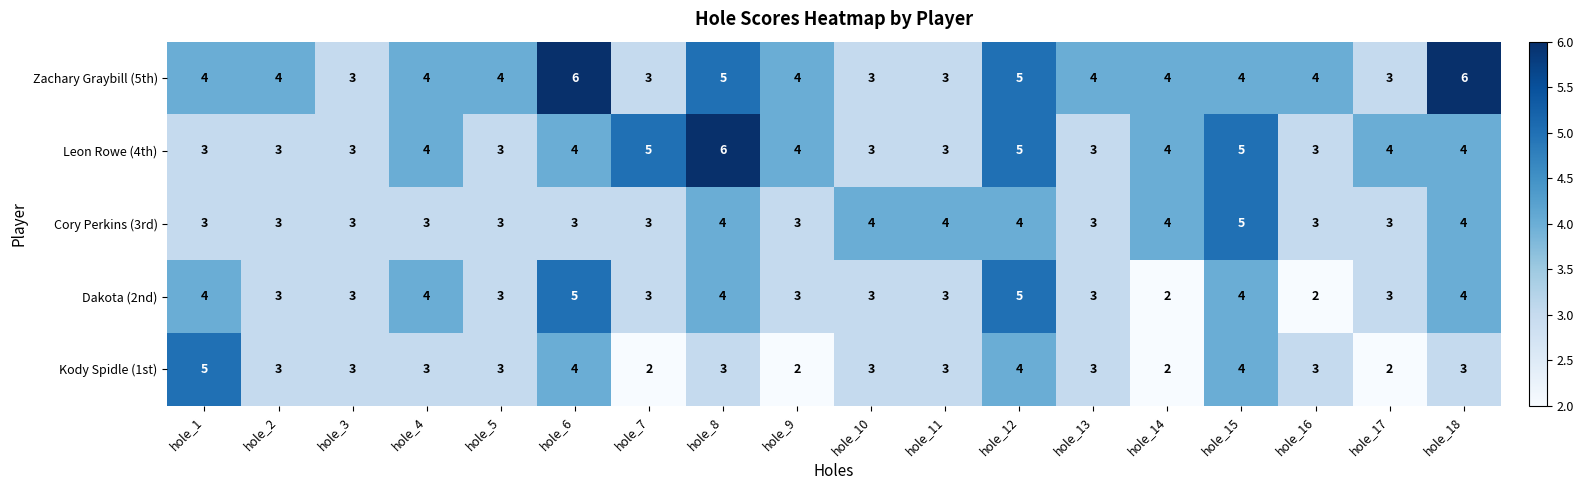

The Kody Spidle (1st) series shows 1 at hole_14. True or false?

False